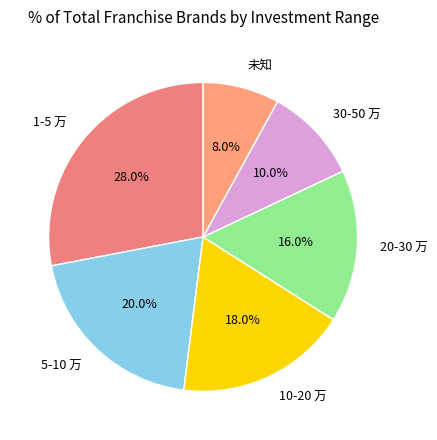

Between 5-10 万 and 未知, which is larger?

5-10 万